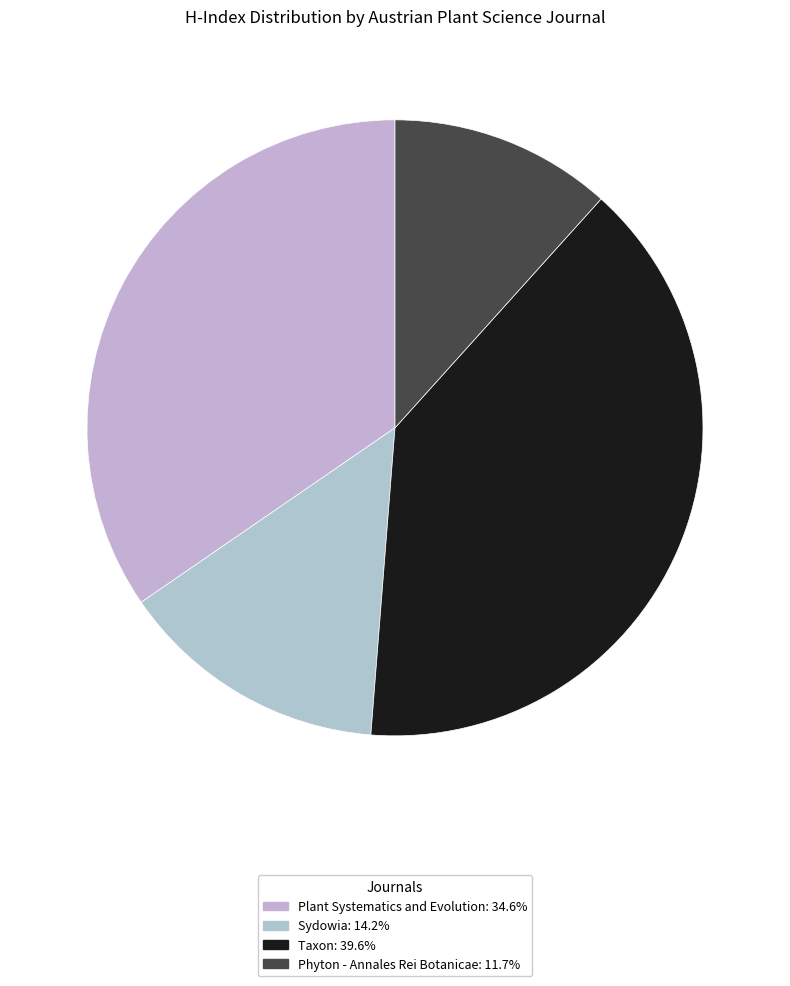

Count the number of slices in the pie.

4